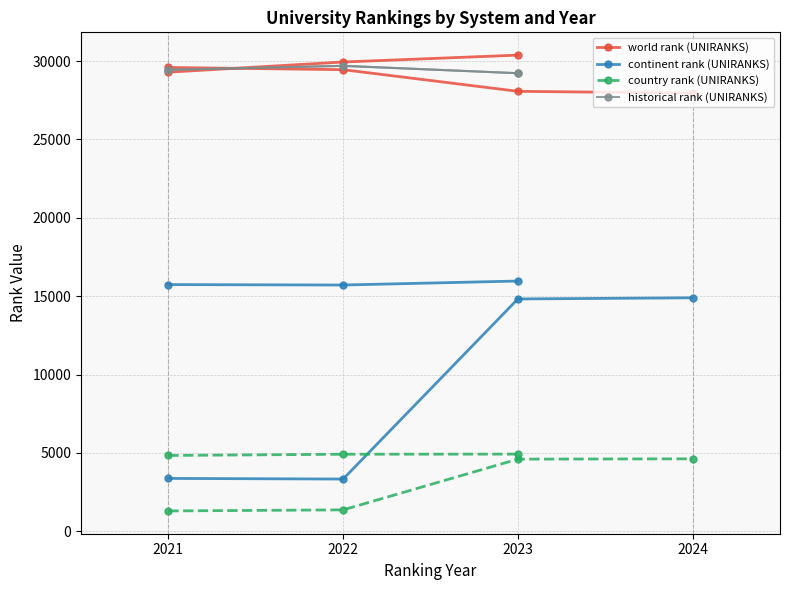

What is the maximum value for country rank (UNIRANKS)?

4924.0